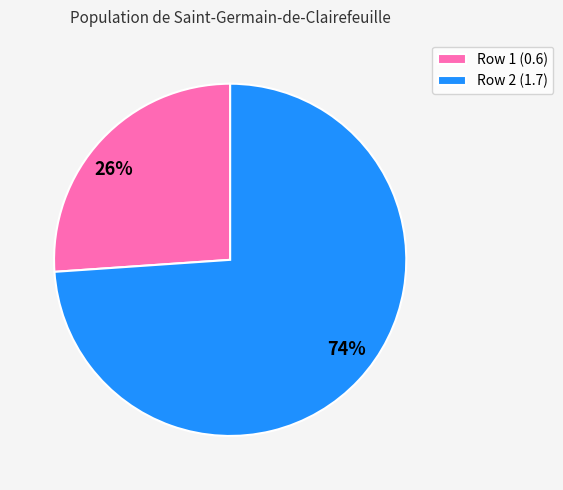

Which slice is the smallest?

Row 1 (0.6)